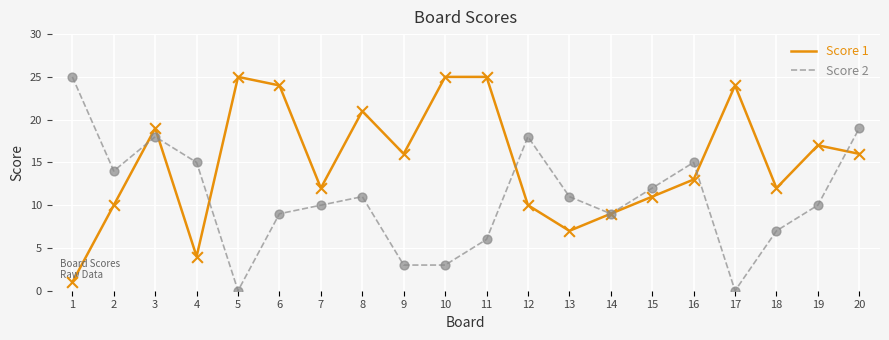

Between 13 and 20, which series saw the biggest shift?

Score 1